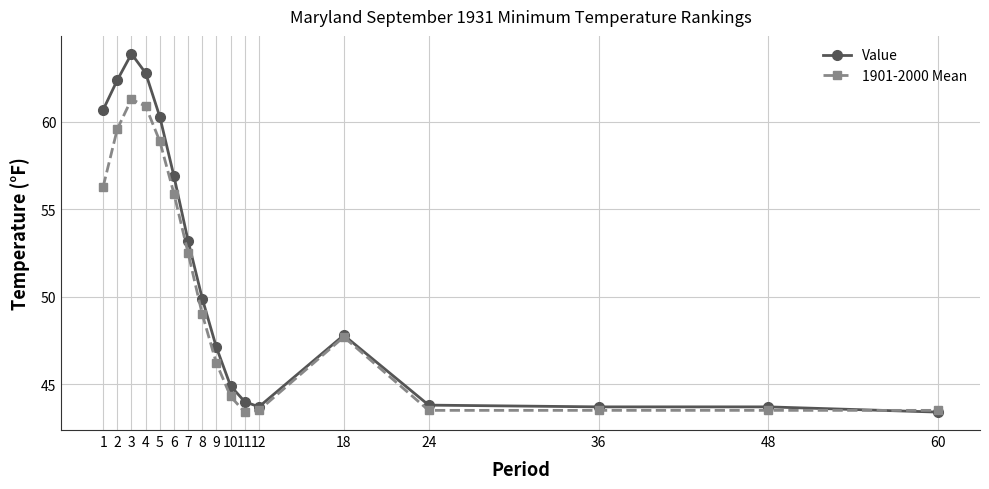

Which series has the widest spread of values?

Value